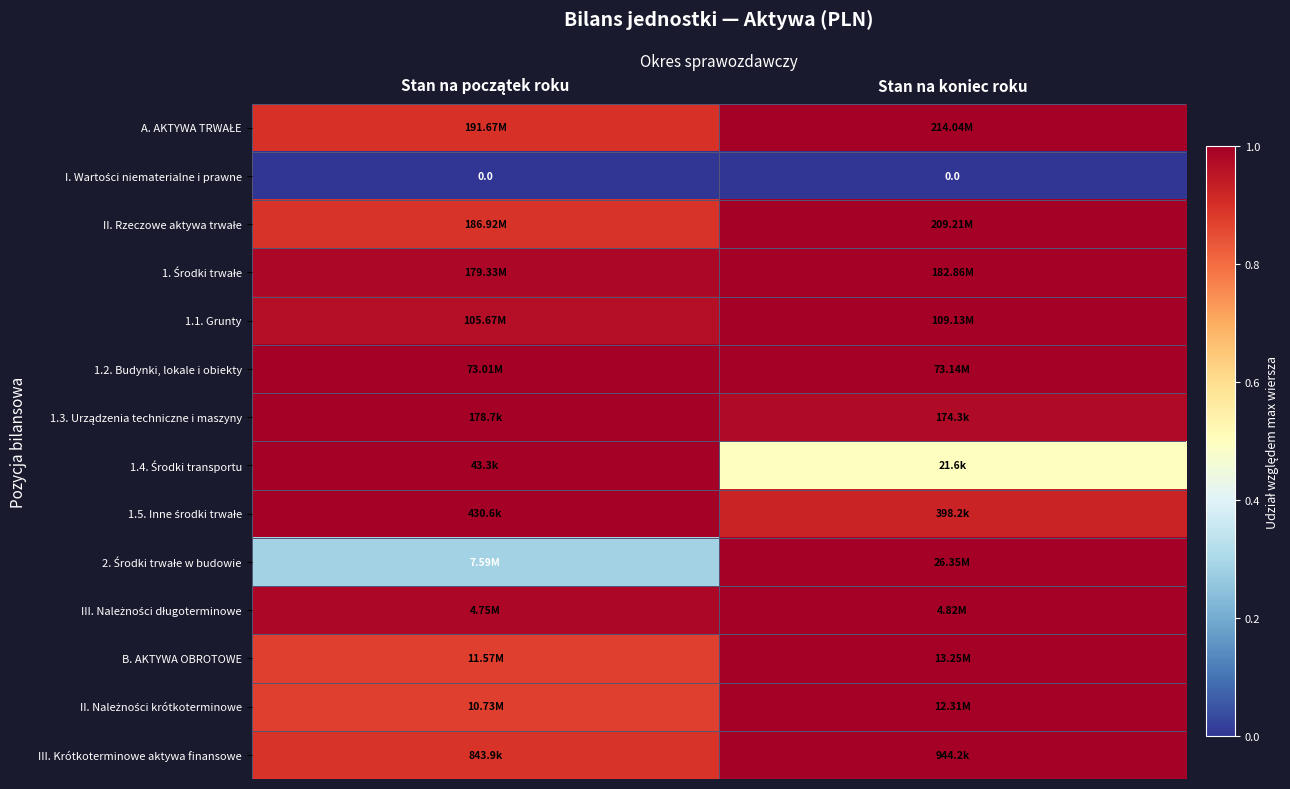

List the labels in order of 1.5. Inne środki trwałe value, smallest first.

Stan na koniec roku, Stan na początek roku